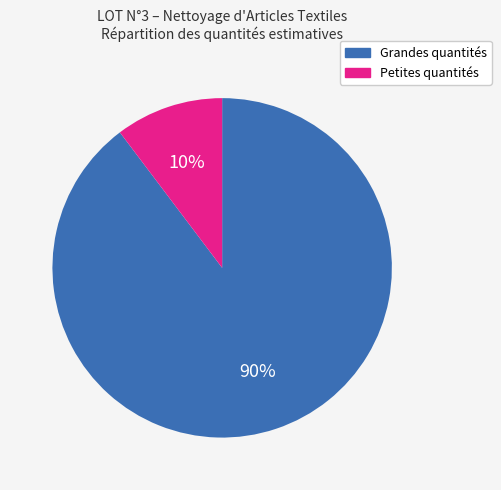

Does any single category account for the majority?

Yes